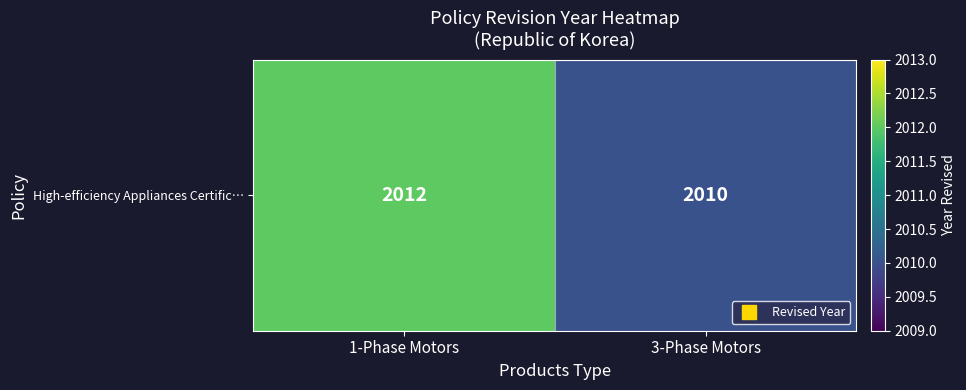

True or false: the data shows 2012 at 1-Phase Motors.

True